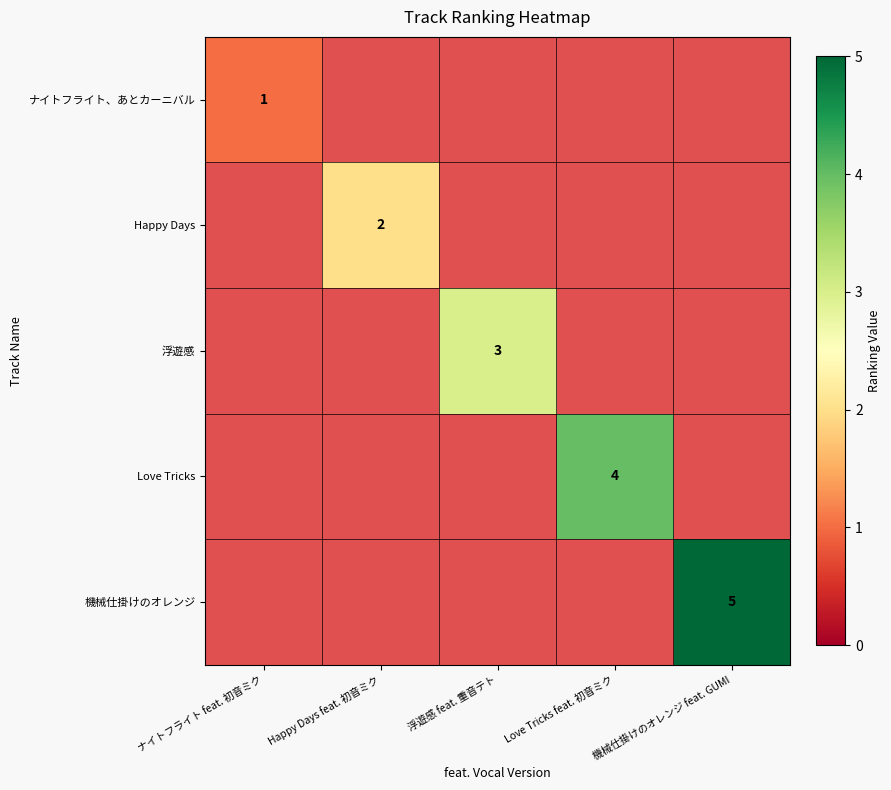

True or false: Happy Days has a value of 1 at Happy Days feat. 初音ミク.

False